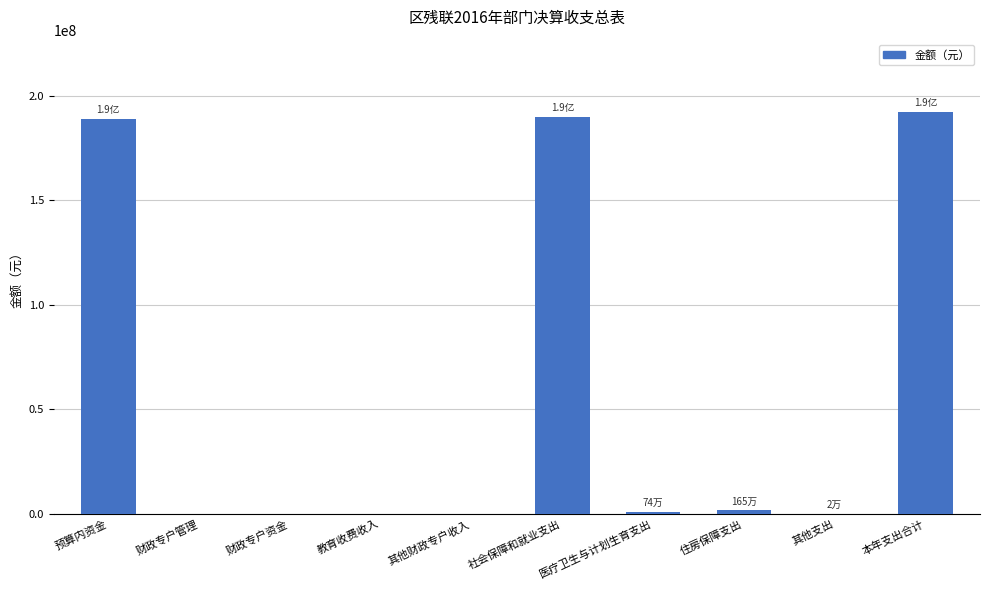

Approximately how many times larger is the value at 社会保障和就业支出 compared to 本年支出合计?

1.0